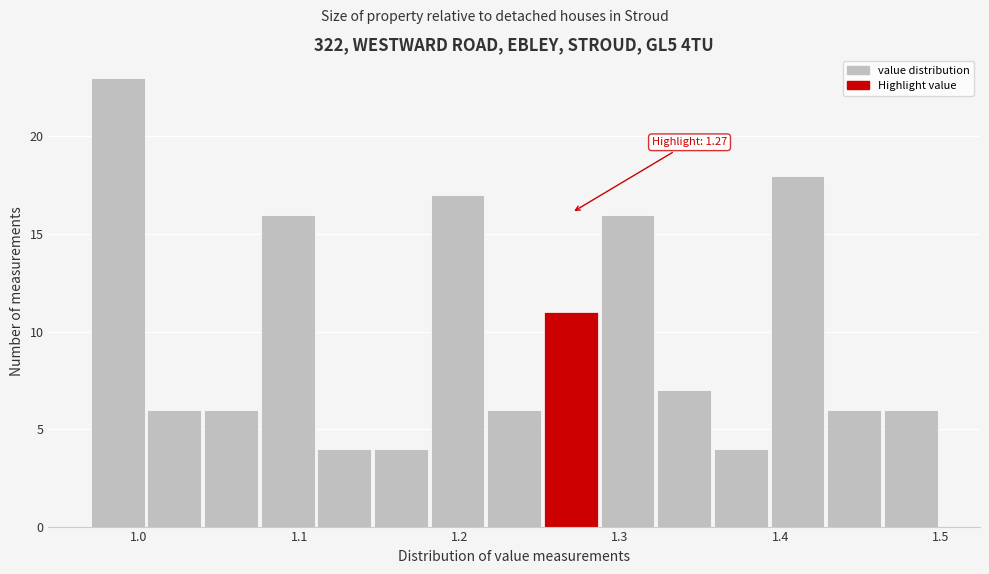

Around what value on the x-axis is the tallest bar? Give the approximate position of its centre, as read against the axis.

0.99